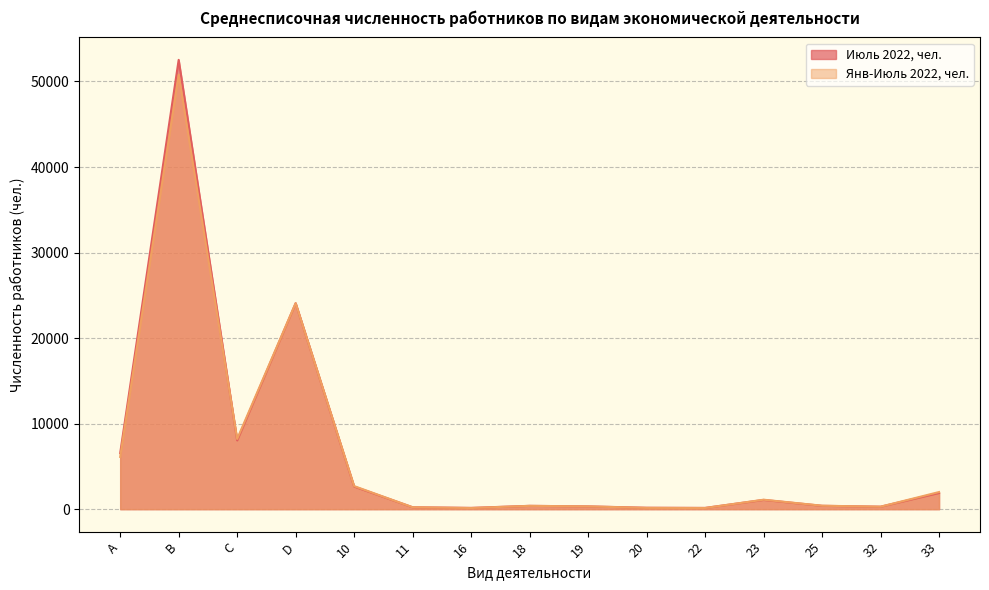

Is the value of Июль 2022, чел. at 18 greater than the value of Янв-Июль 2022, чел. at 18?

Yes